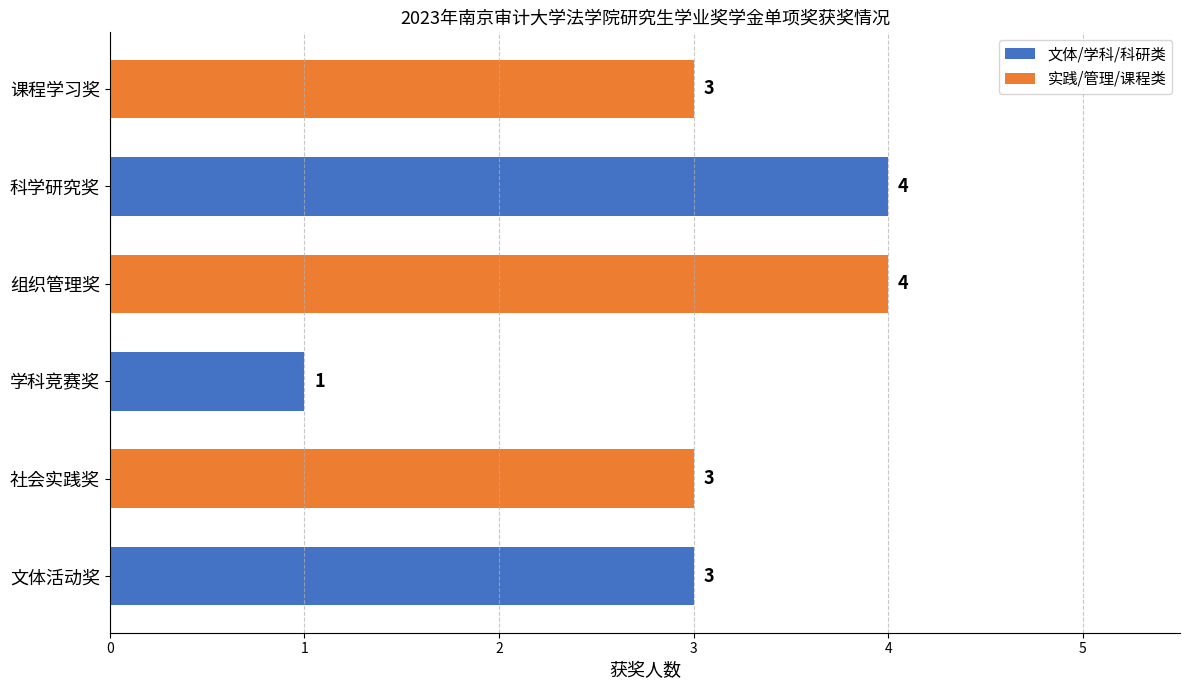

What is the ratio of the value at 课程学习奖 to the value at 文体活动奖?

1.0